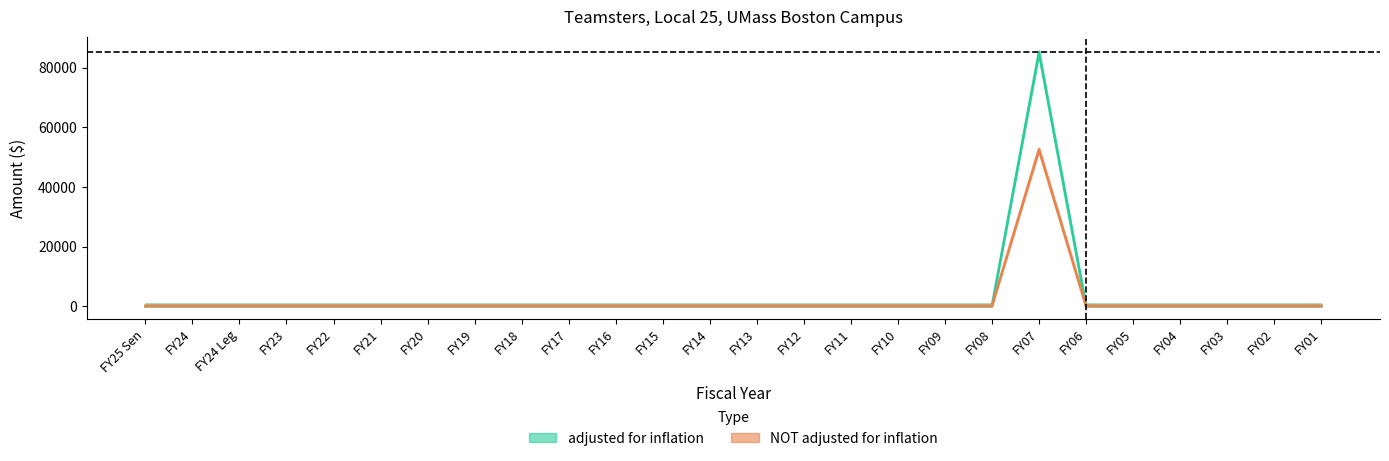

How many values in the adjusted for inflation series exceed 0?

1